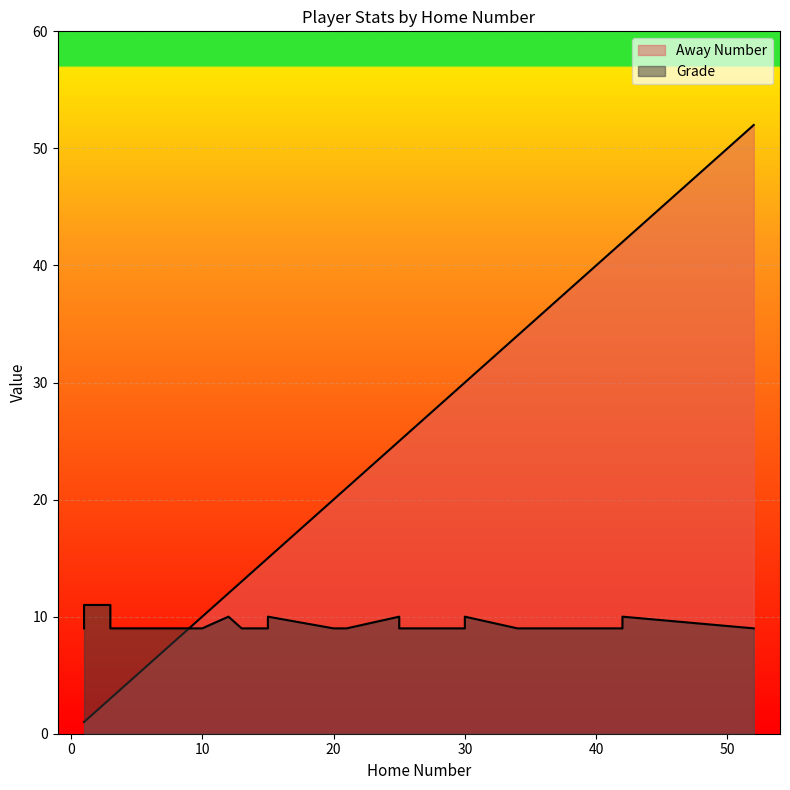

True or false: Away Number has a value of 51 at 30.

False